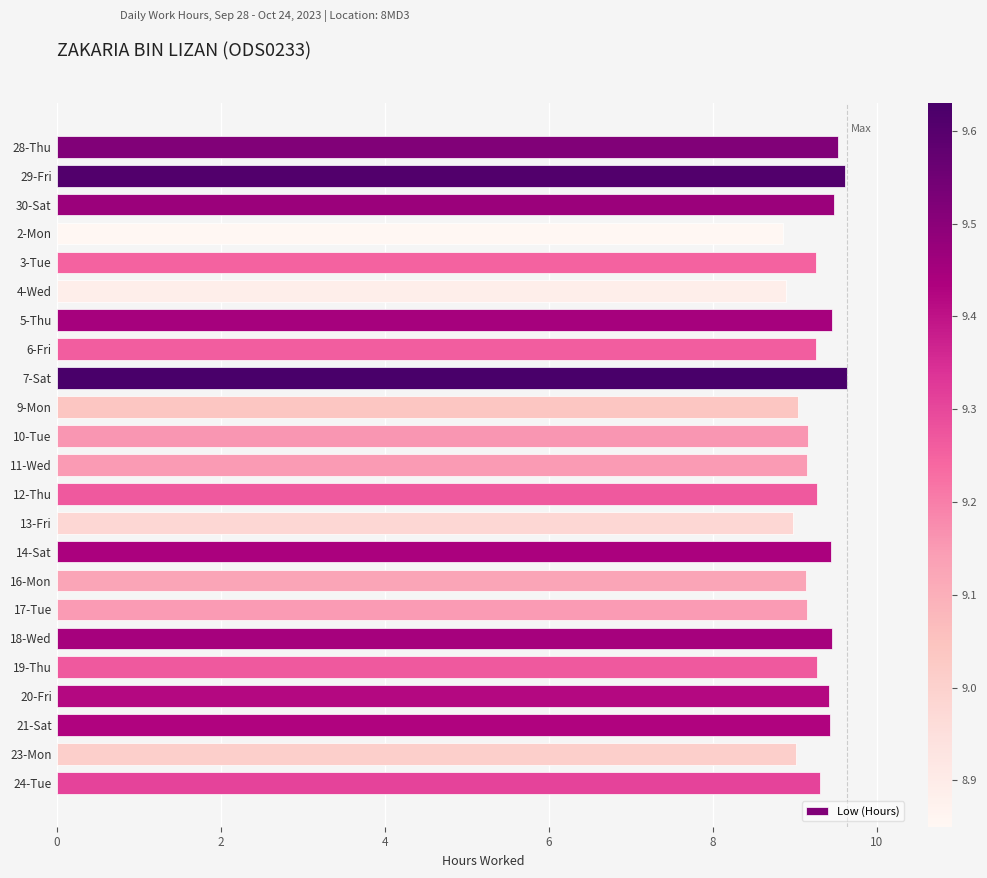

True or false: the data shows 16.0 at 16-Mon.

False